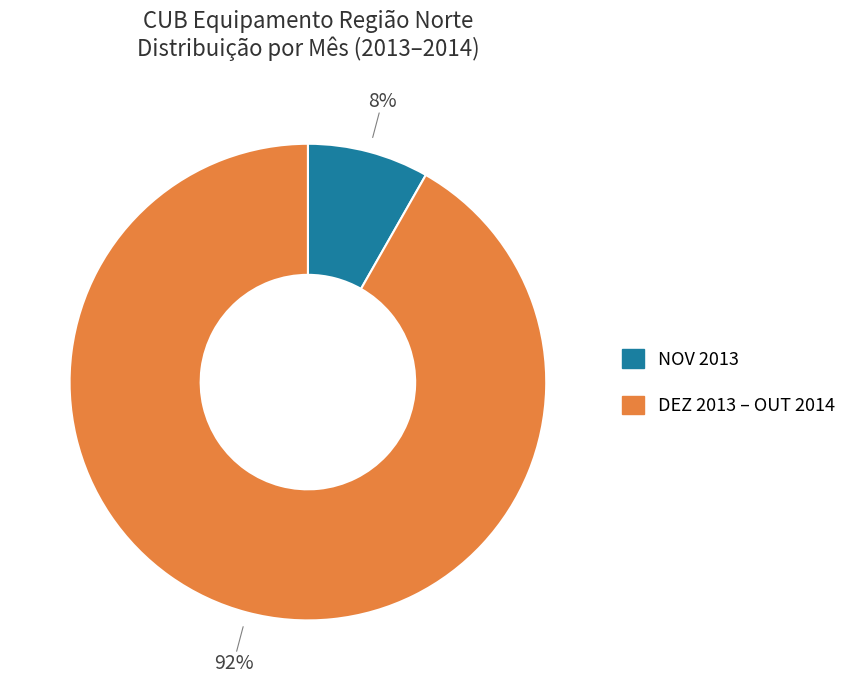

What percentage is the NOV 2013 slice, to the nearest percent?

8%